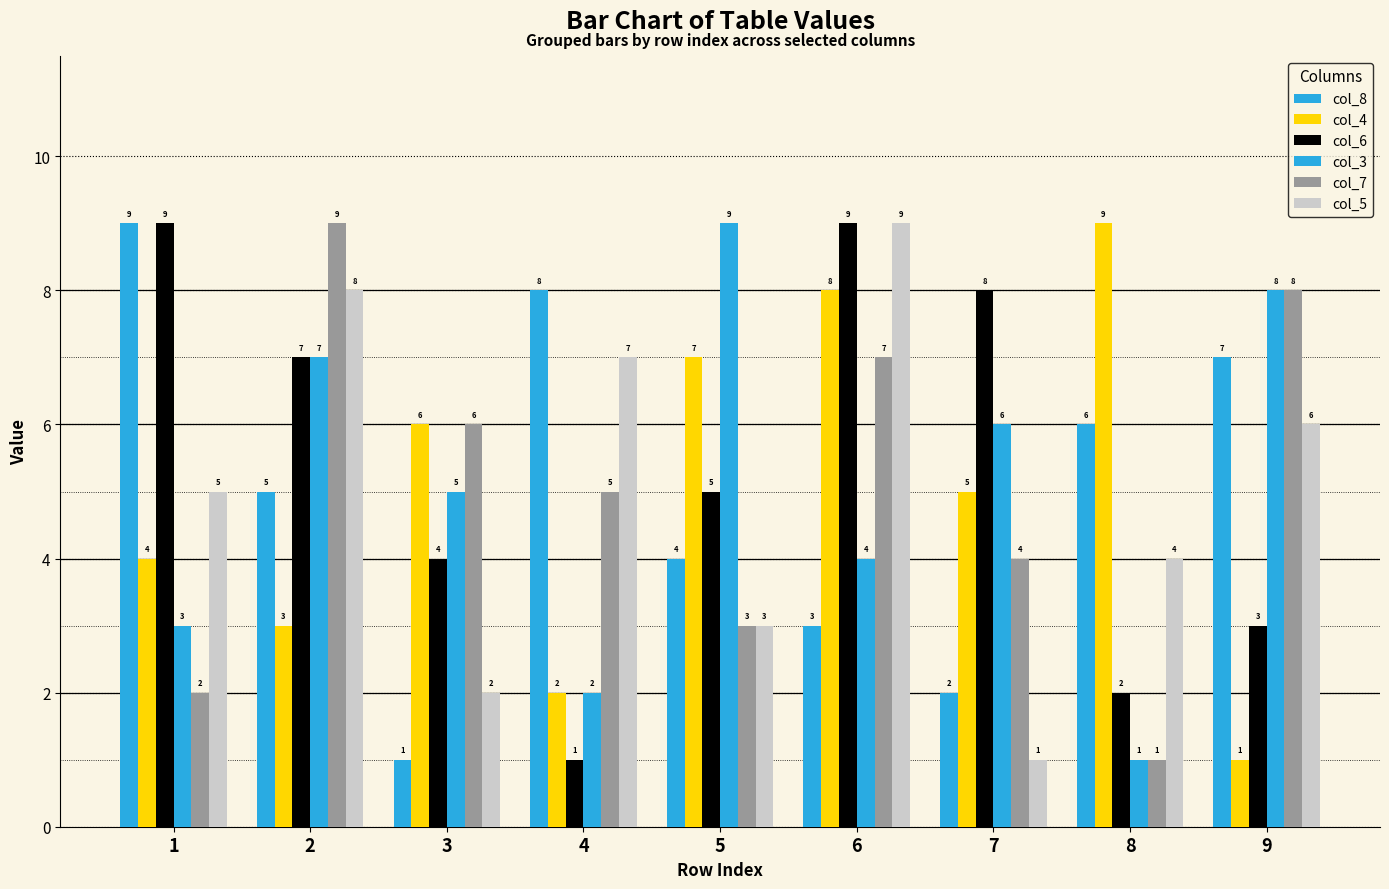

What is the difference between the maximum and minimum values in the col_7 series?

8